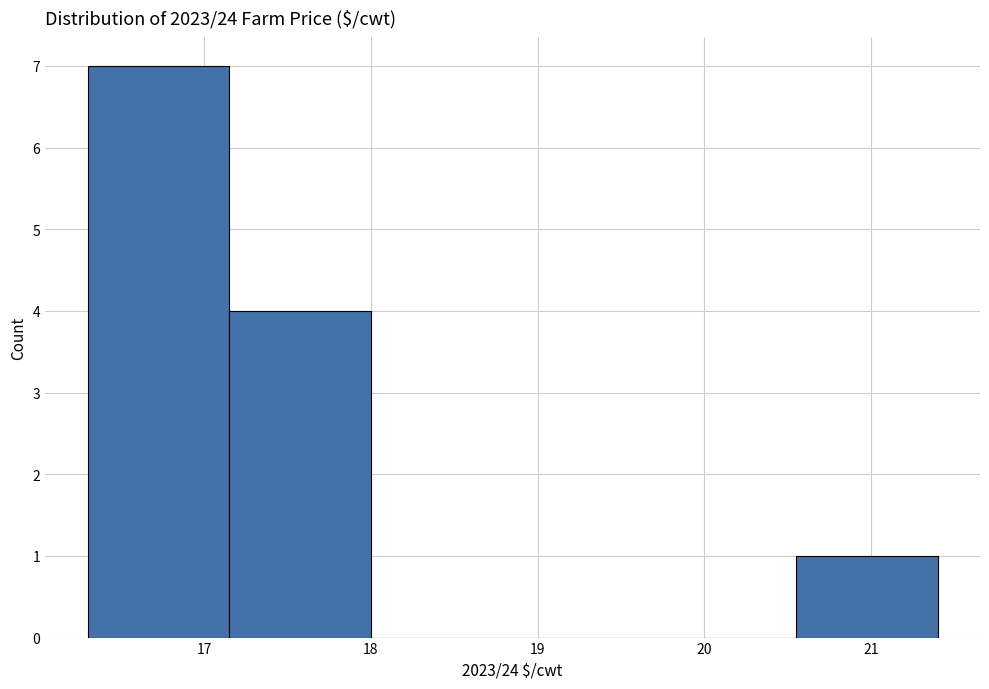

What is the height of the bar covering 20.55 to 21.40 on the x-axis? Neither the bar edges nor the heights are printed on the chart, so give them approximately, as read against the axes.

1